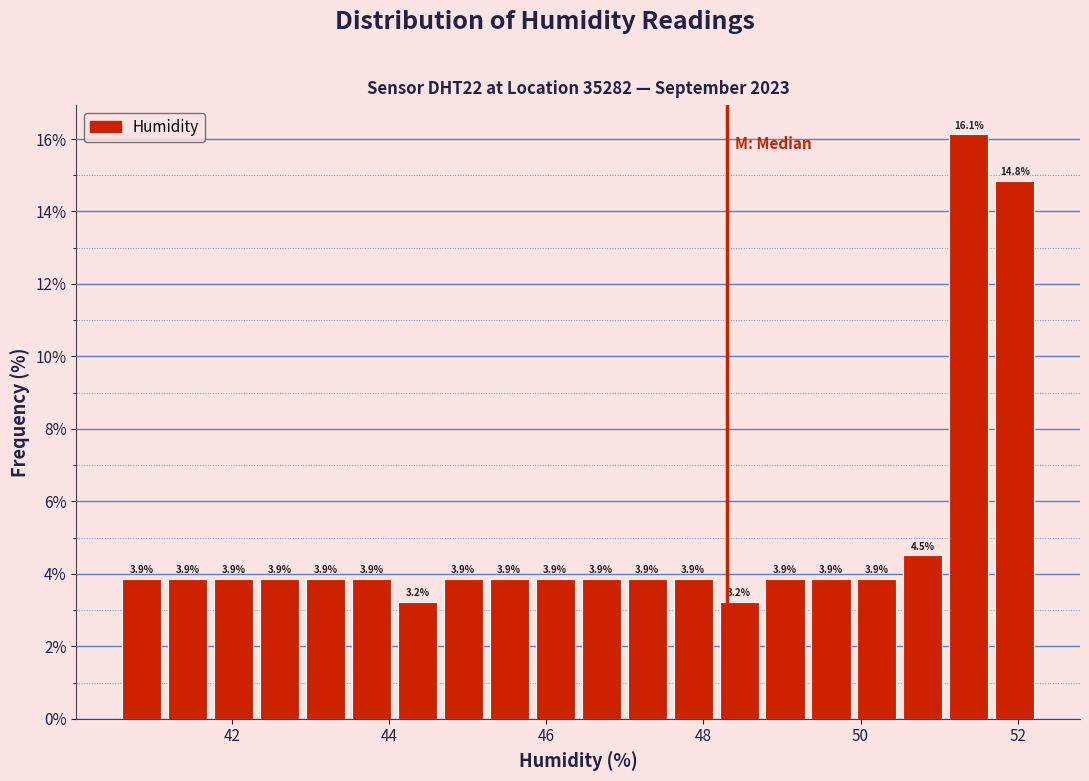

Around what value on the x-axis is the tallest bar? Give the approximate position of its centre, as read against the axis.

51.4